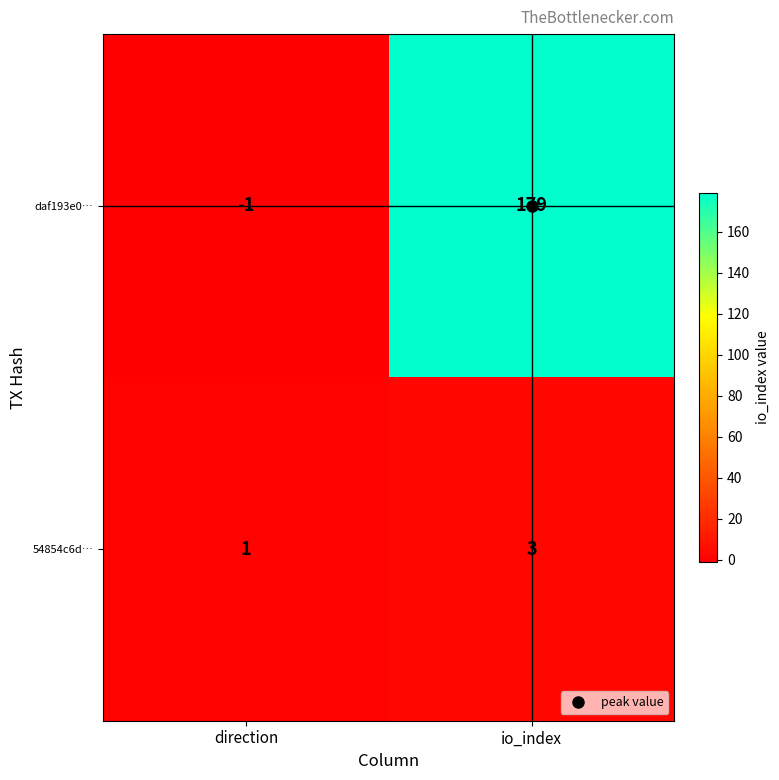

Rank the series at io_index from highest to lowest value.

daf193e0…, 54854c6d…